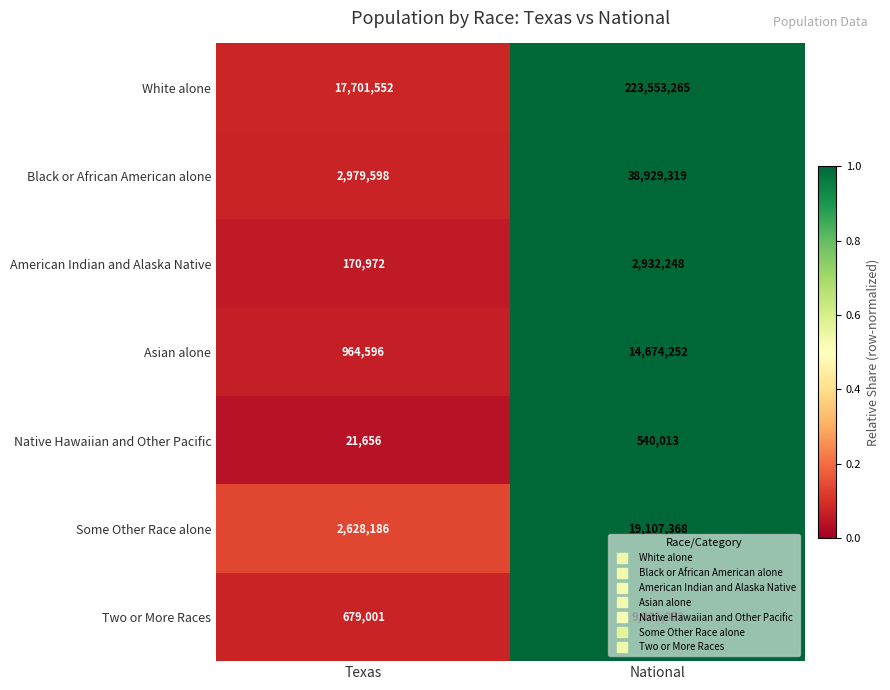

How many categories are shown in the chart?

2